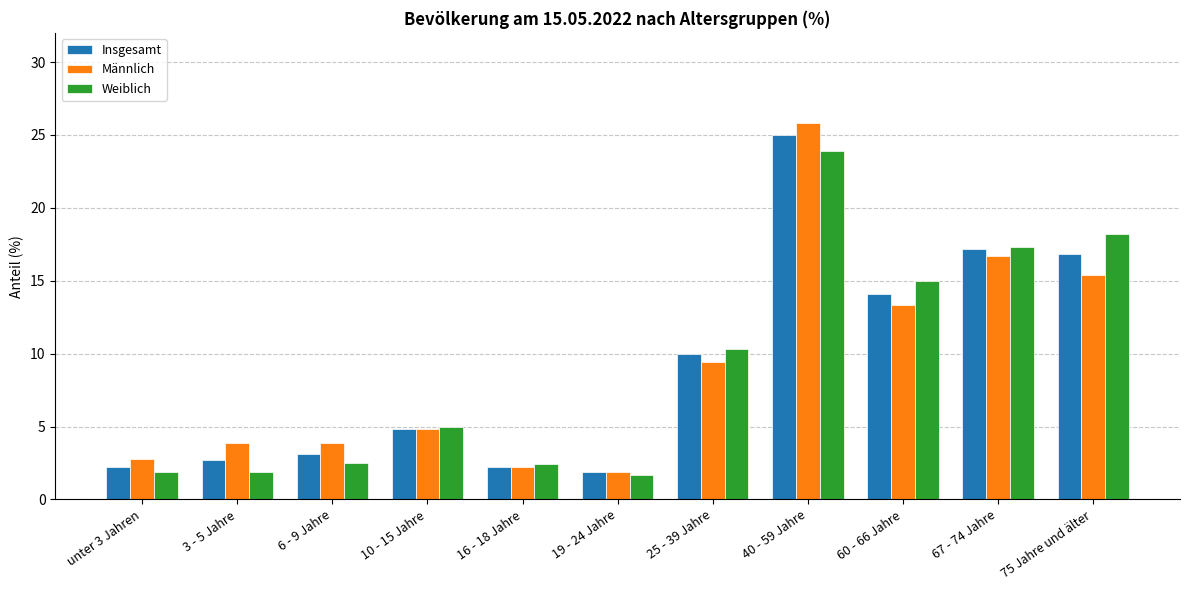

How many distinct data groups are displayed?

3